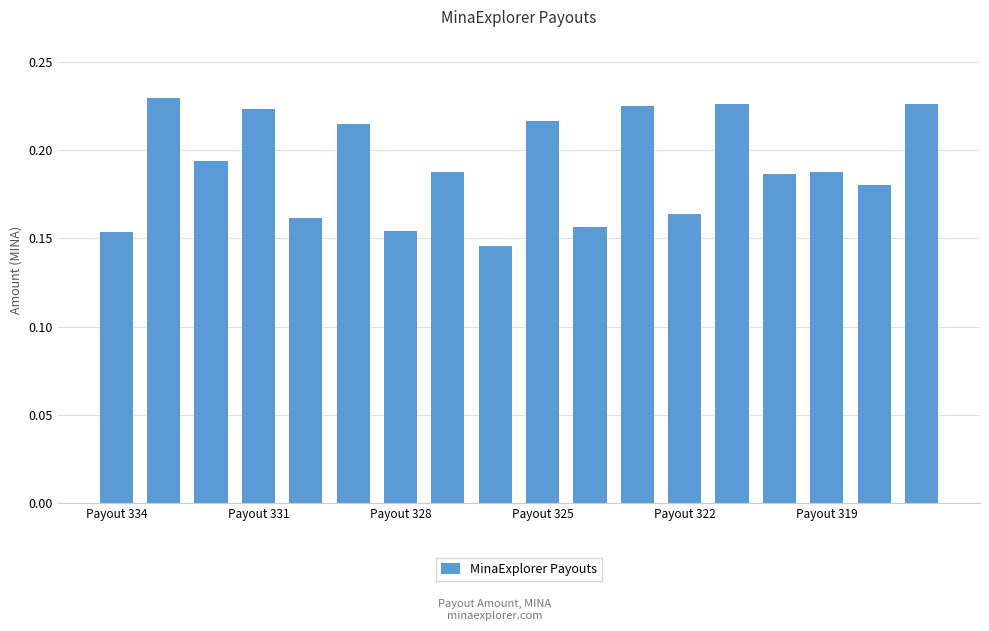

What is the sum of all values?

3.4